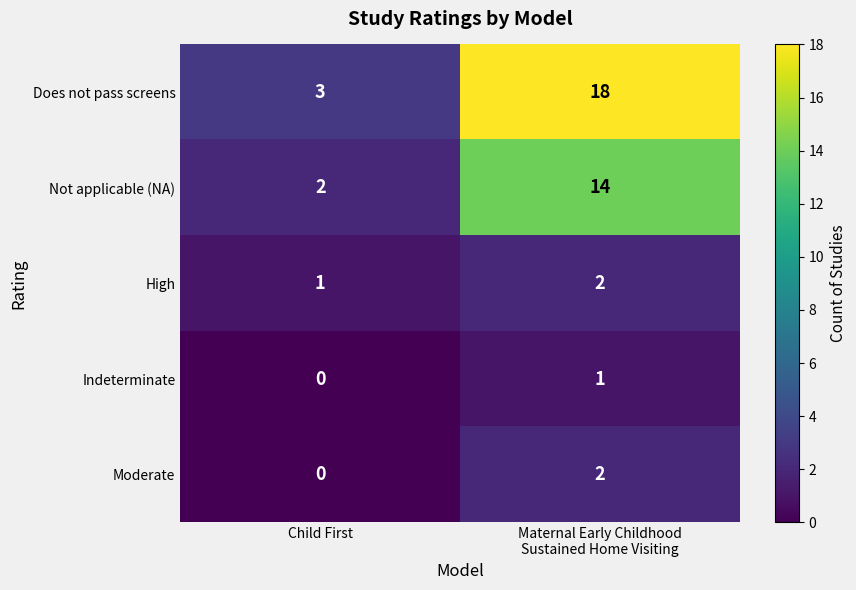

Which series has the largest total across all categories?

Does not pass screens